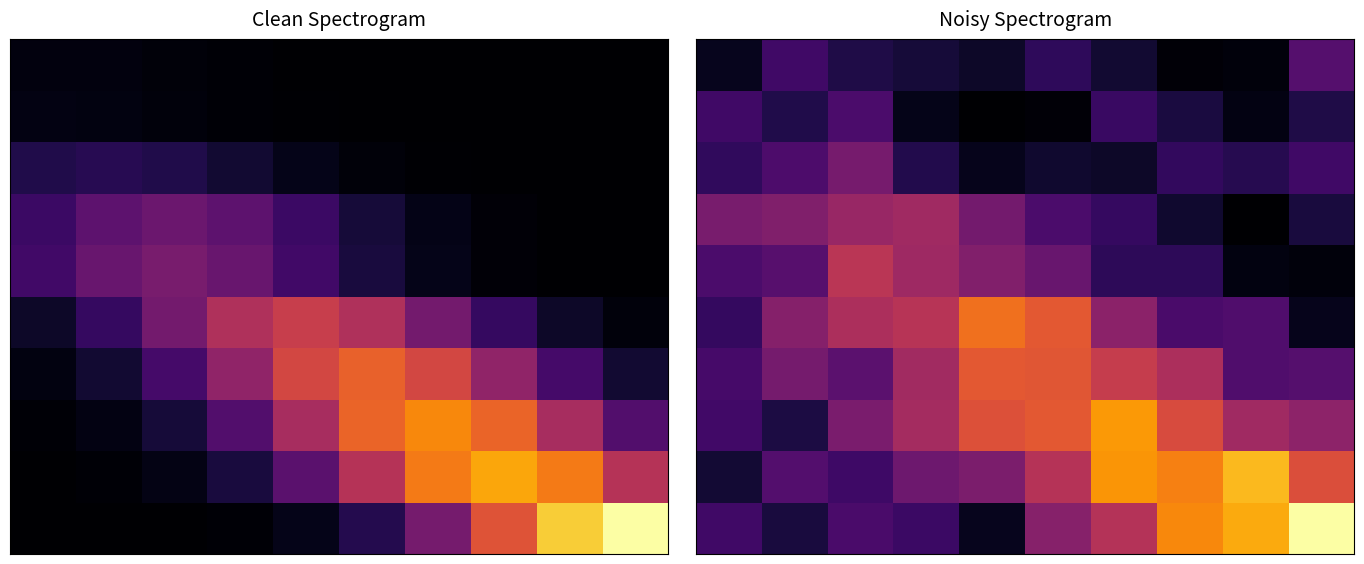

What is the maximum value shown in the chart?

2743495.7